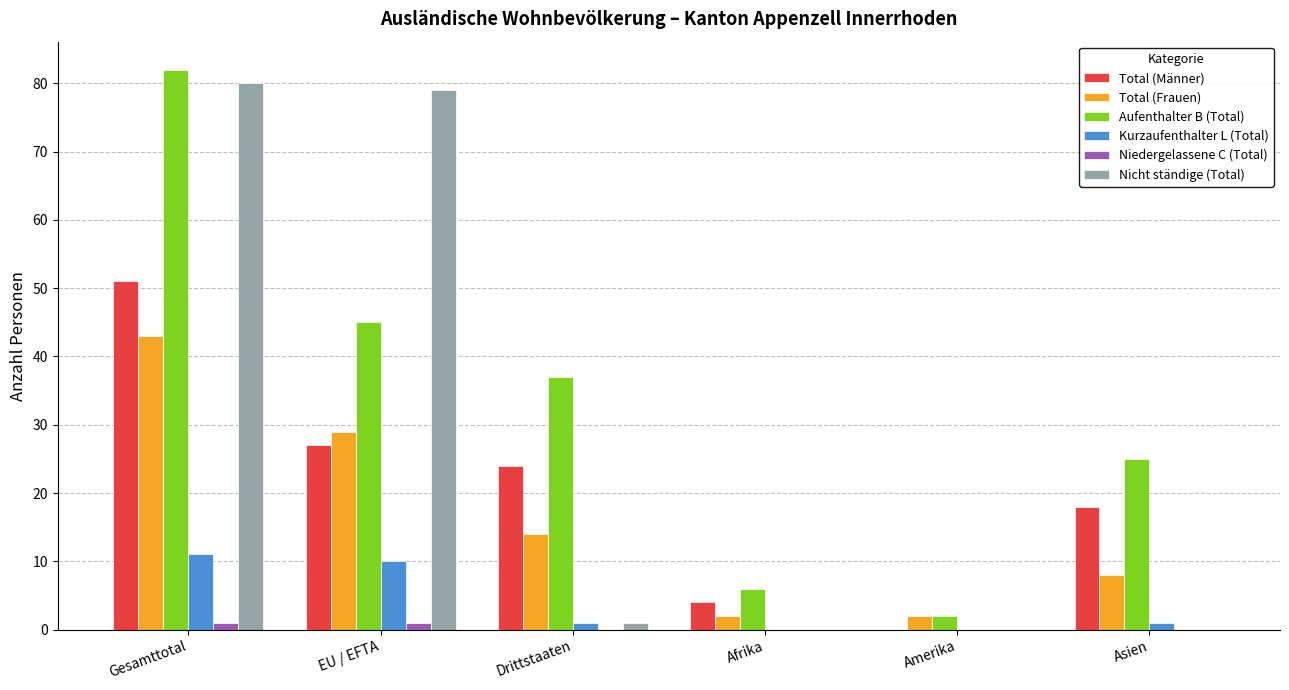

Between Gesamttotal and Drittstaaten, which series saw the biggest shift?

Nicht ständige (Total)